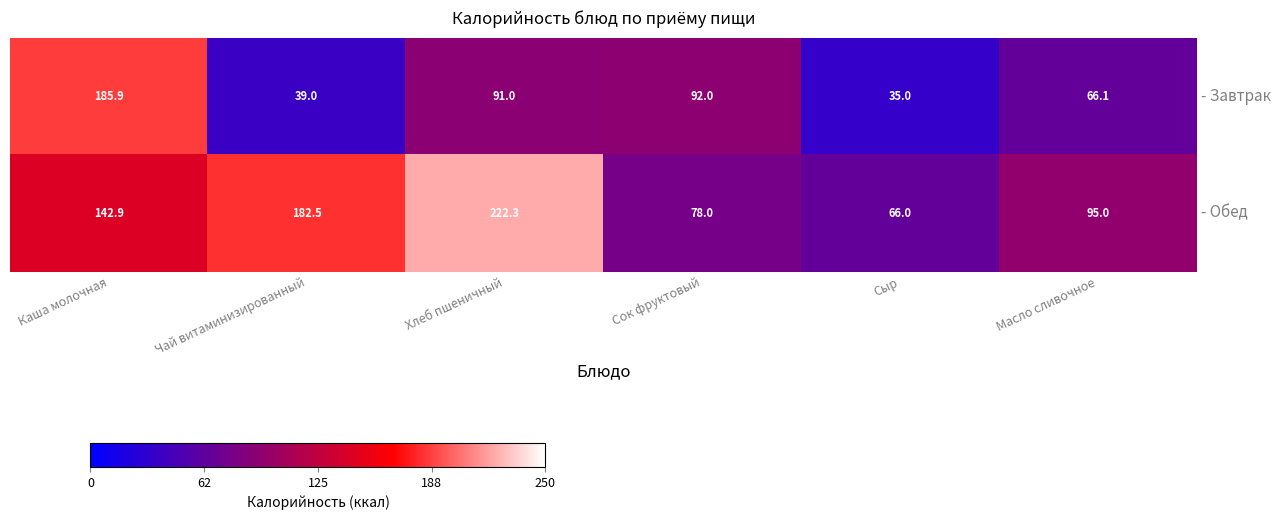

What is the minimum value shown in the chart?

35.0